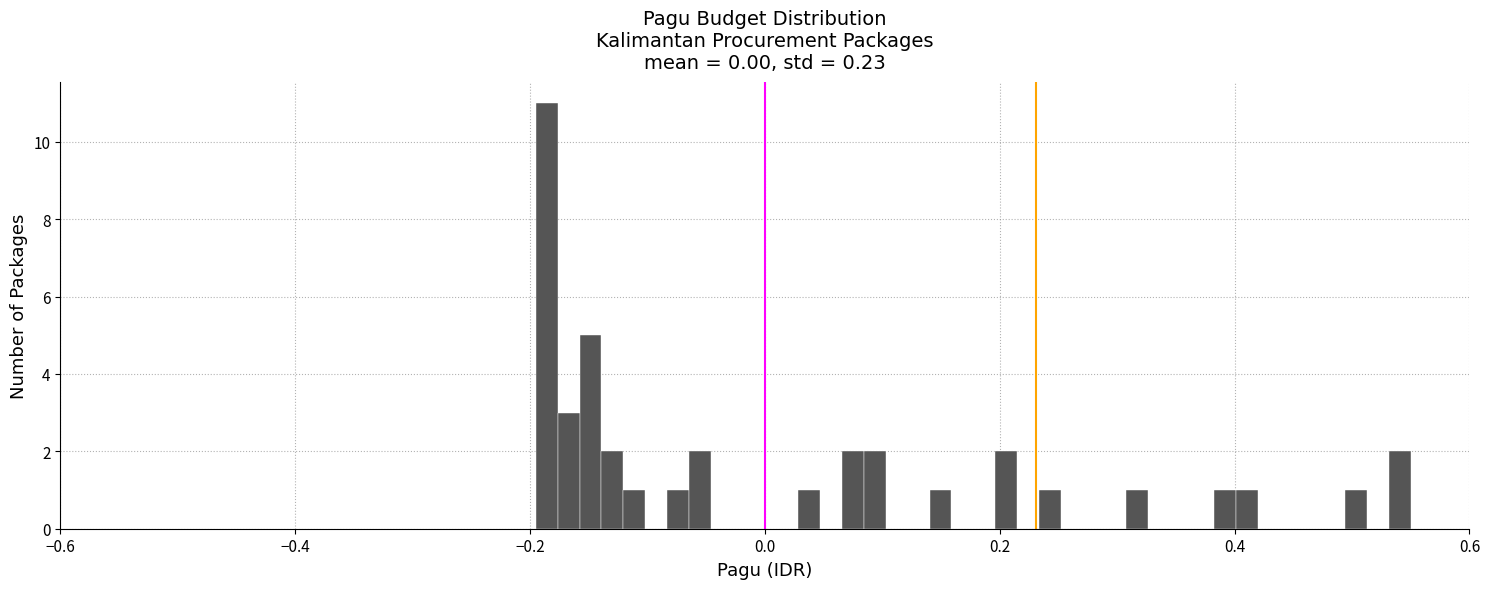

Around what value on the x-axis is the tallest bar? Give the approximate position of its centre, as read against the axis.

-0.18